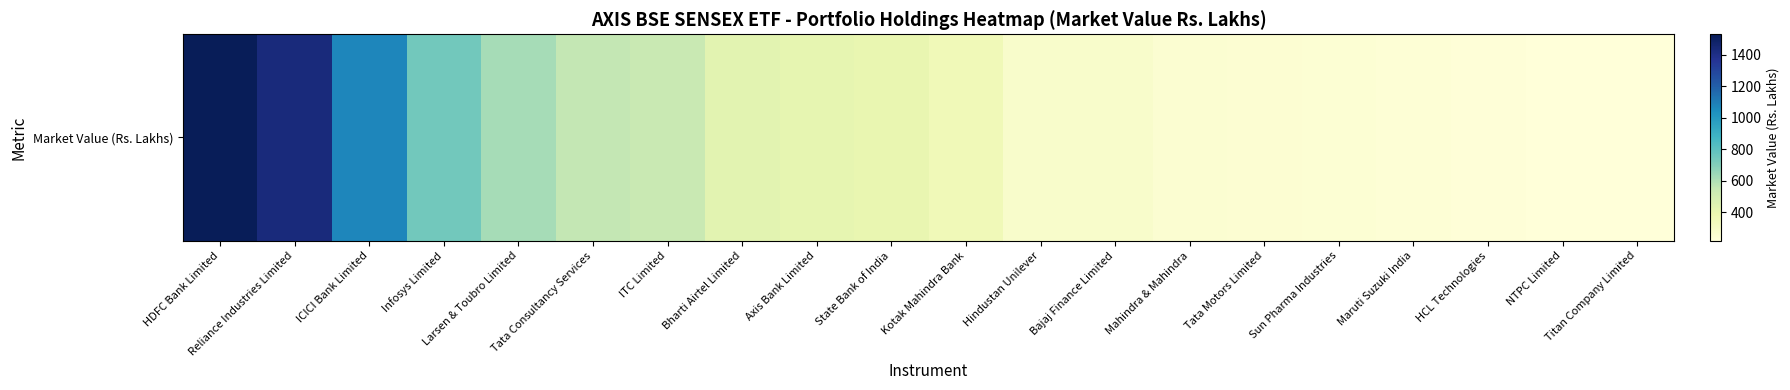

True or false: the data shows 243.9 at Sun Pharma Industries.

True